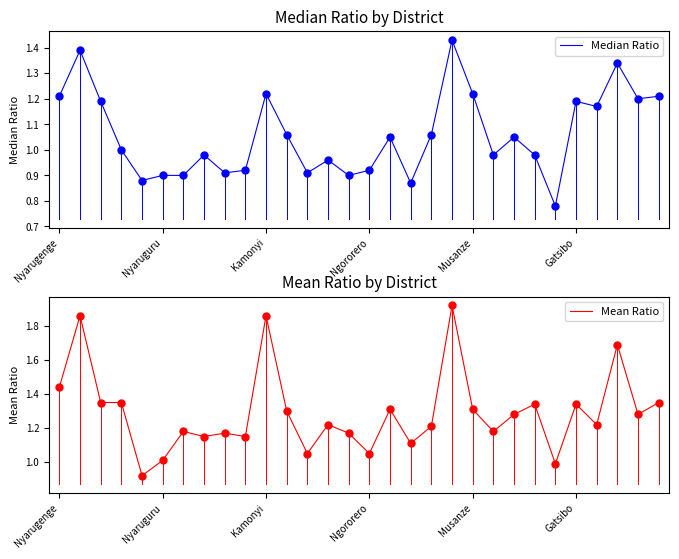

At which category is the sum across all series the highest?

19